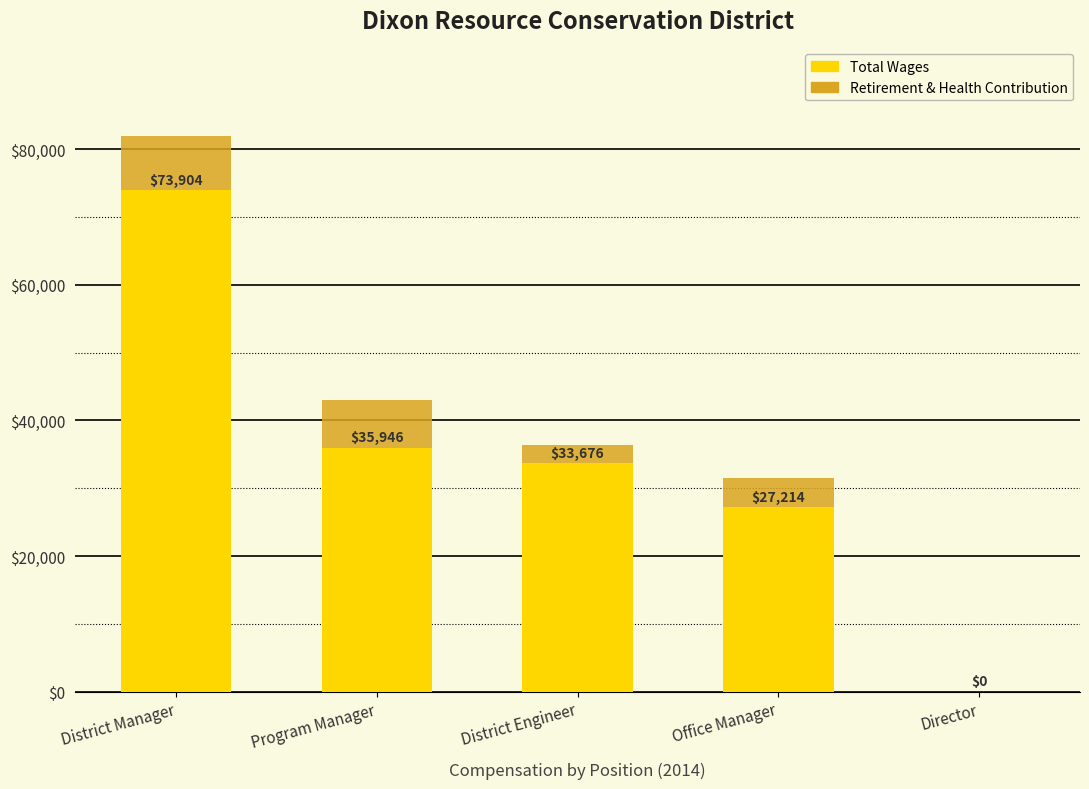

What is the total value across all series at Office Manager?

31545